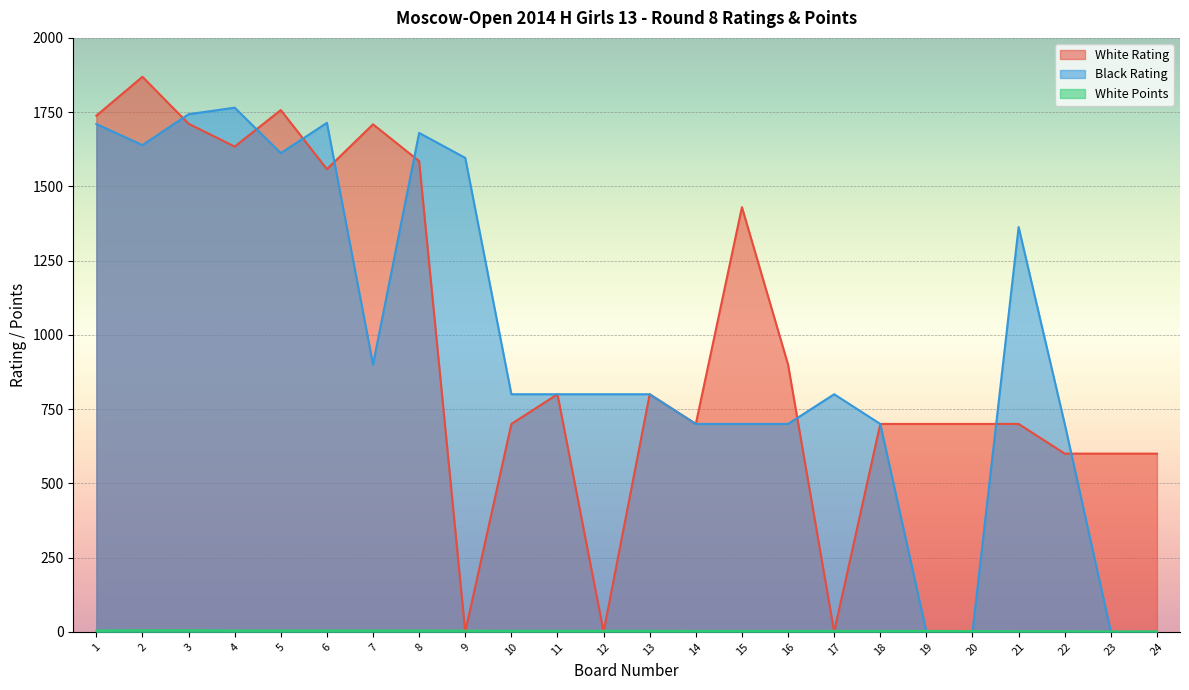

What is the approximate value of White Points at 20?

2.5